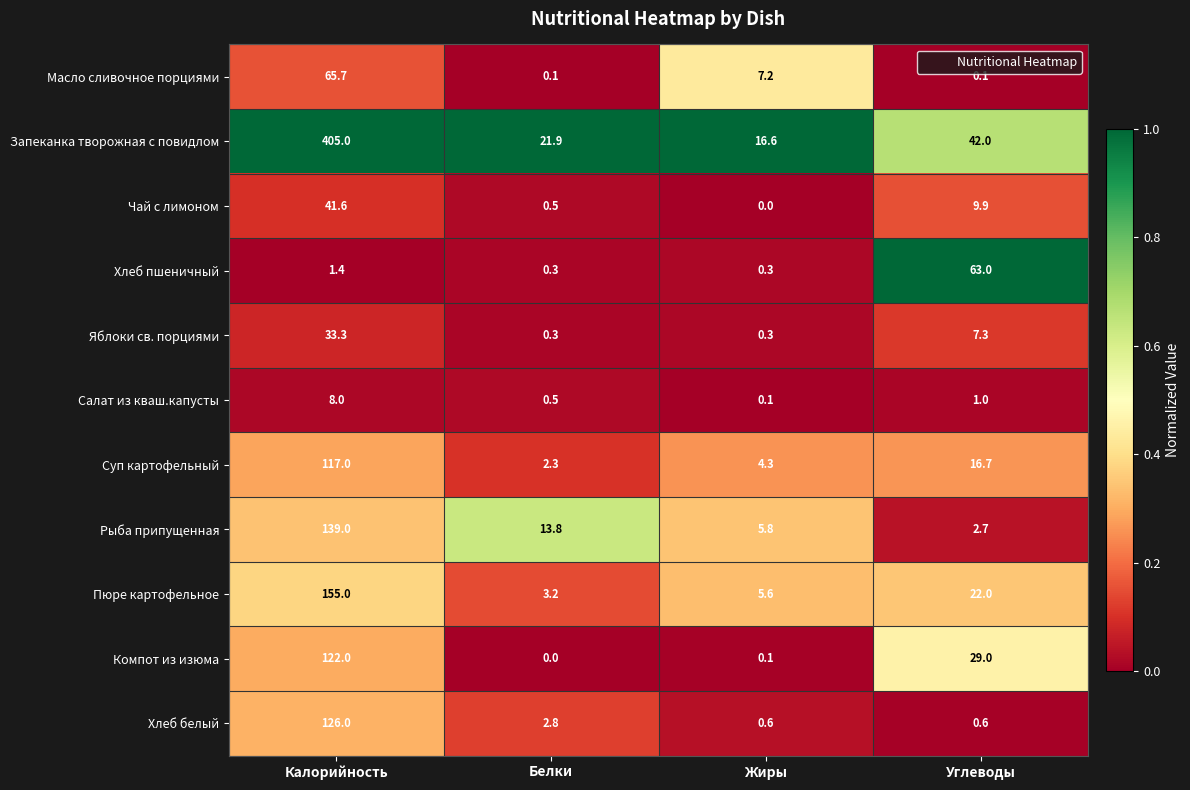

What is the maximum value shown in the chart?

405.0